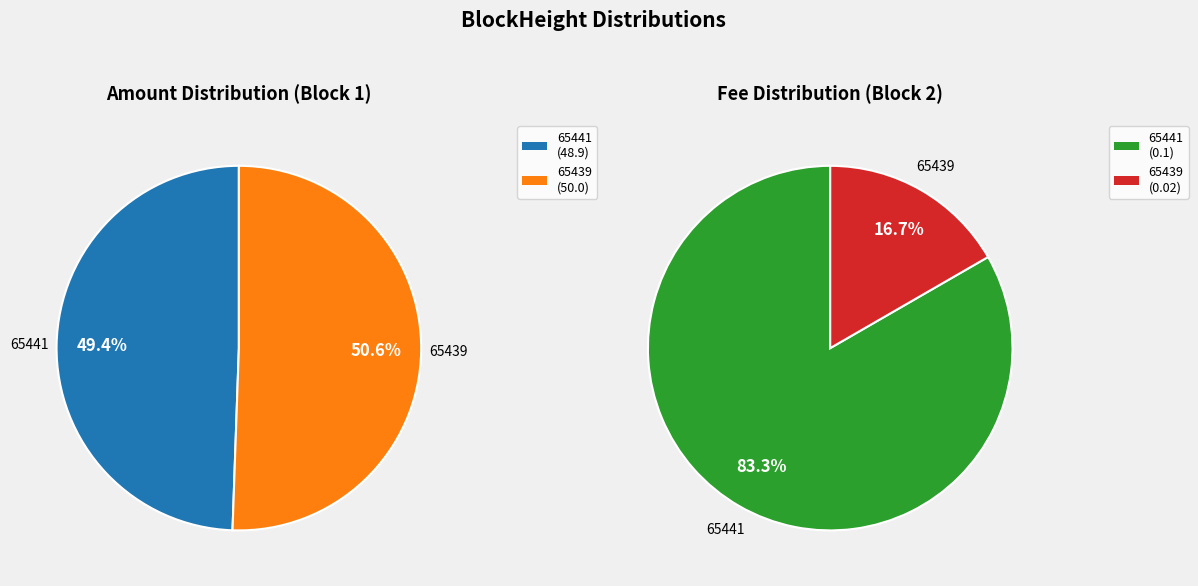

Does any single category account for the majority?

Yes